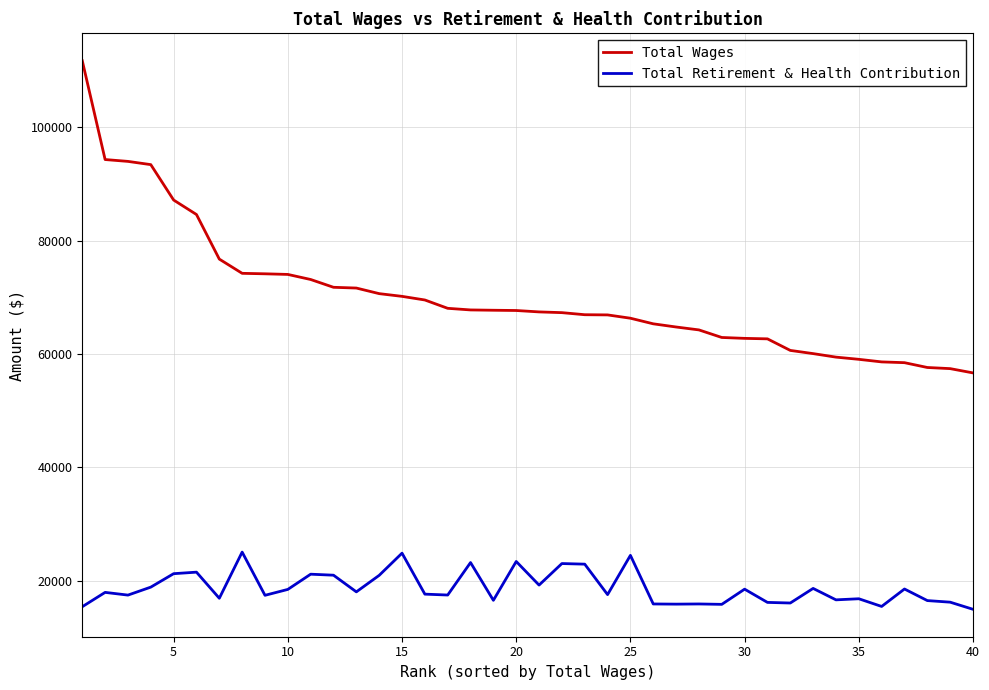

True or false: Total Wages and Total Retirement & Health Contribution cross at least once.

False